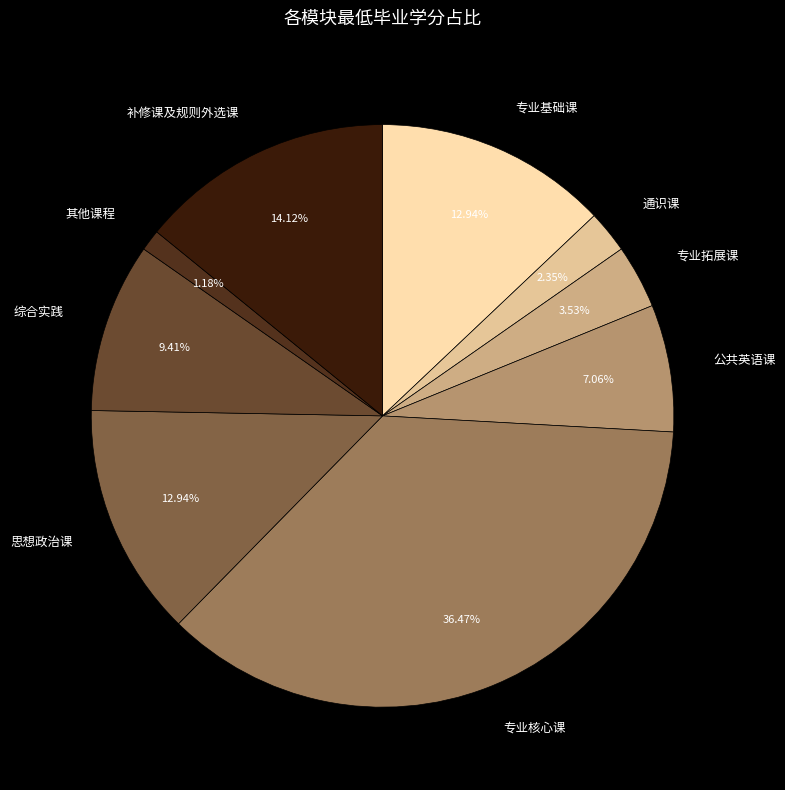

Is there any slice that represents more than half of the pie?

No